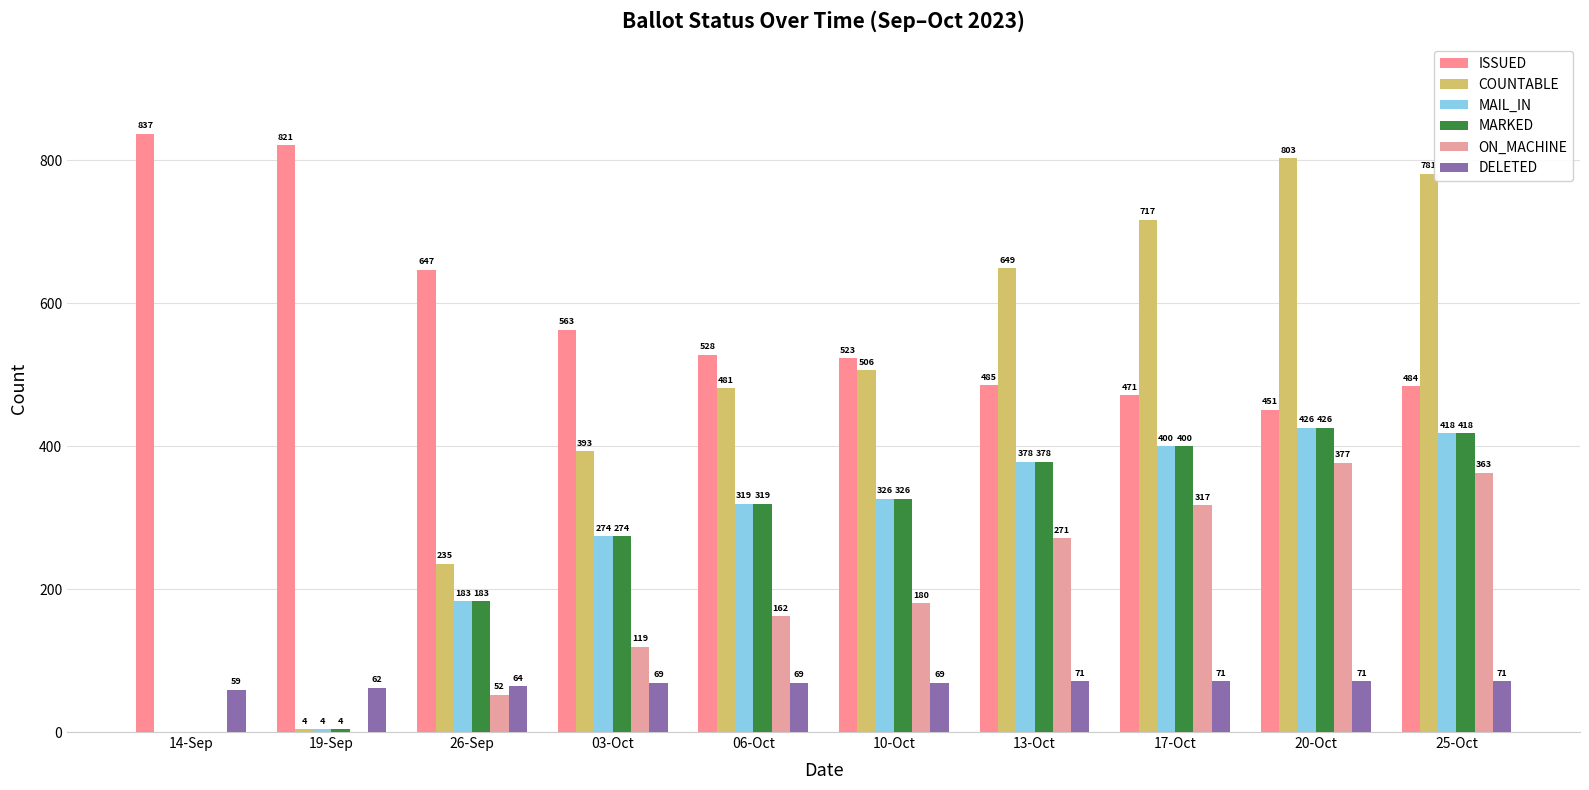

What is the value of the MARKED bar at the 2nd from the left?

4